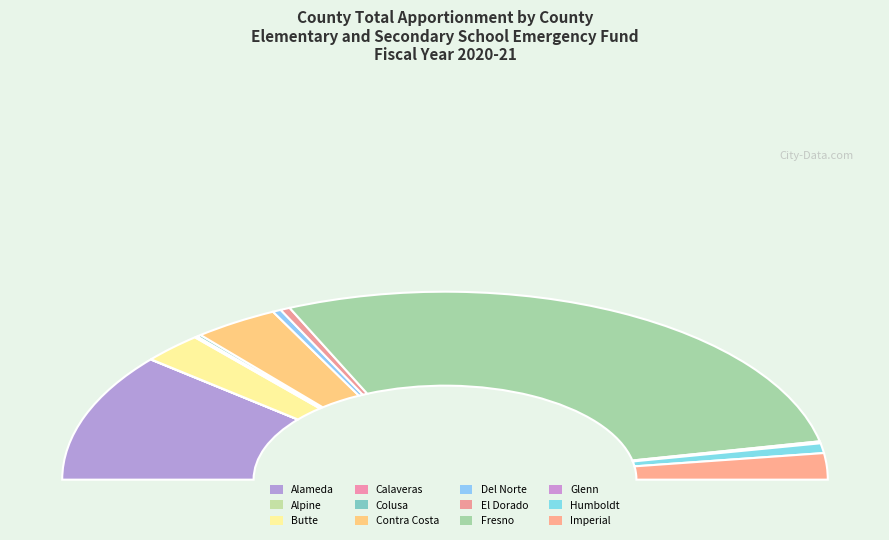

Which slice is the smallest?

Alpine